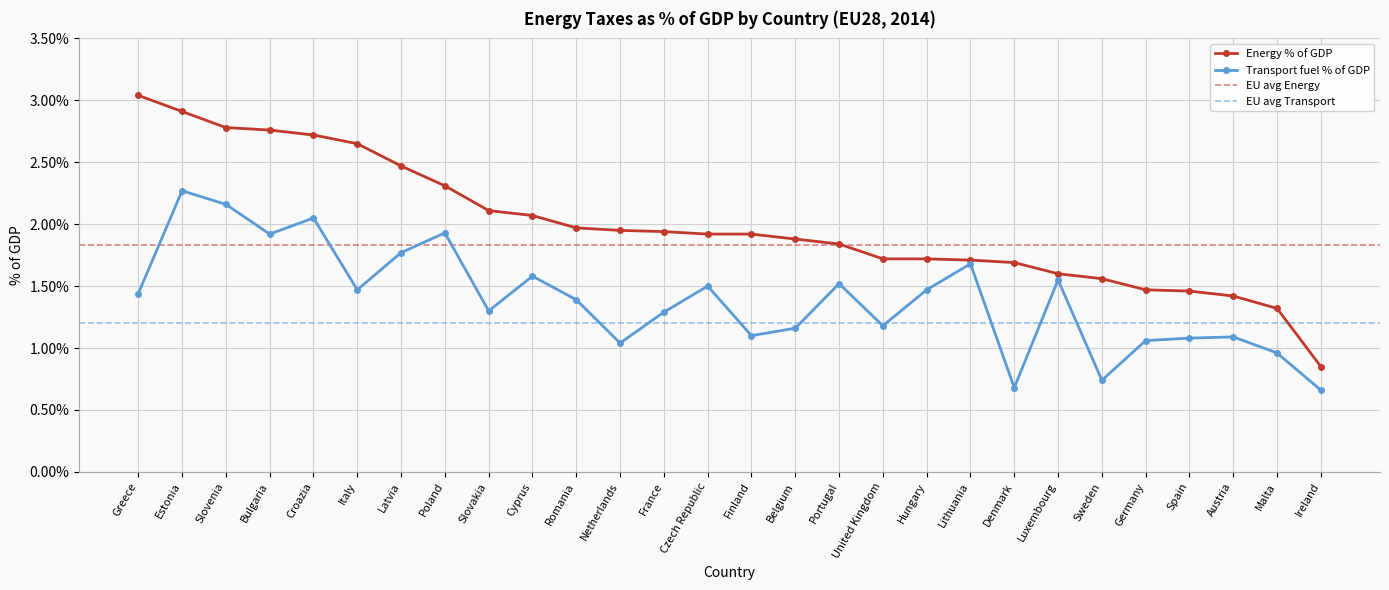

True or false: Energy % of GDP has more than 1 interior local peaks.

False